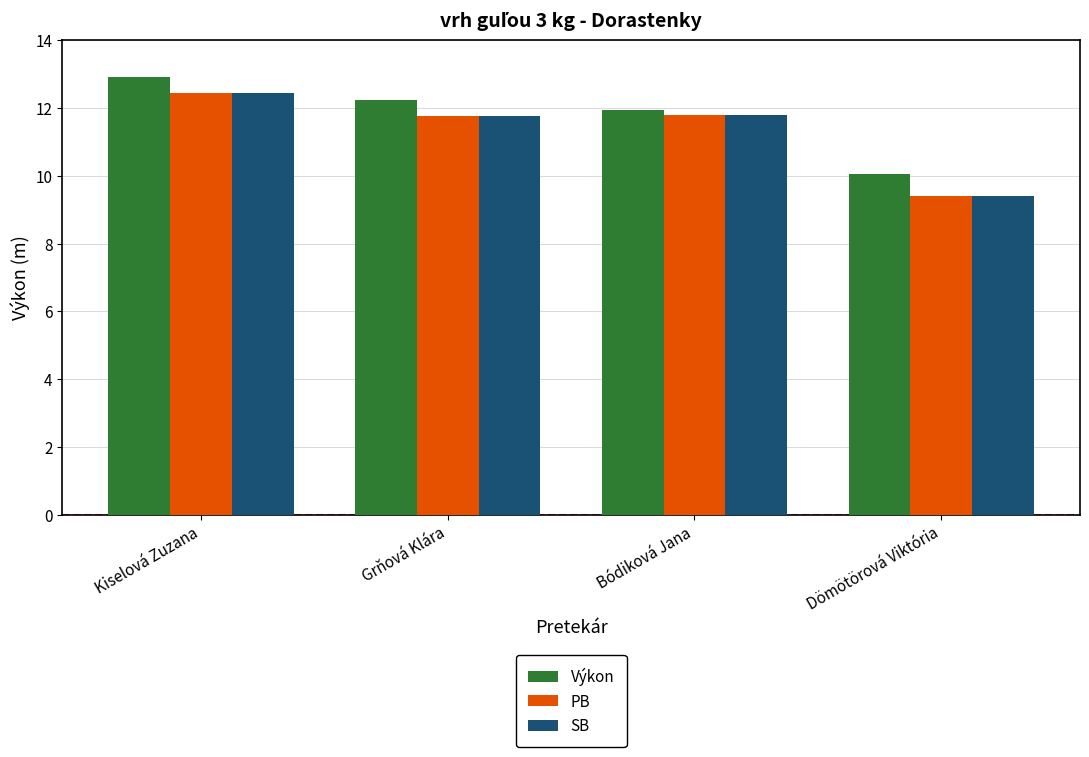

Where is SB nearest to the value 10?

Dömötörová Viktória